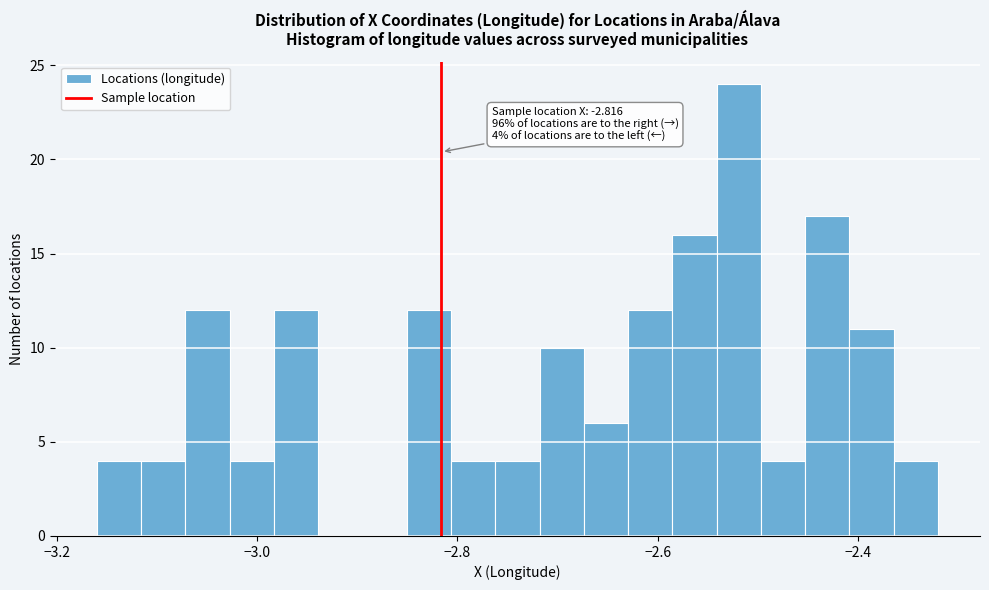

Read against the x-axis, roughly where is the centre of the tallest bar?

-2.52